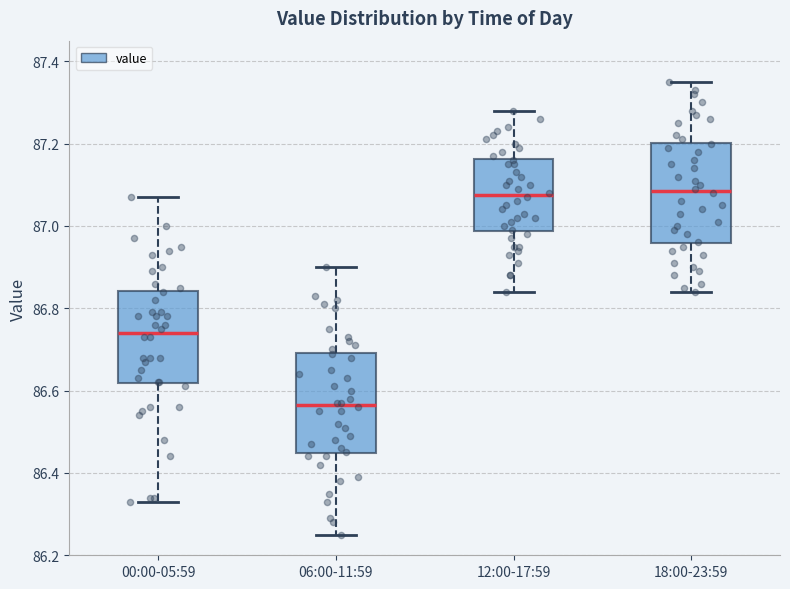

Which box's median line is the lowest?

06:00-11:59